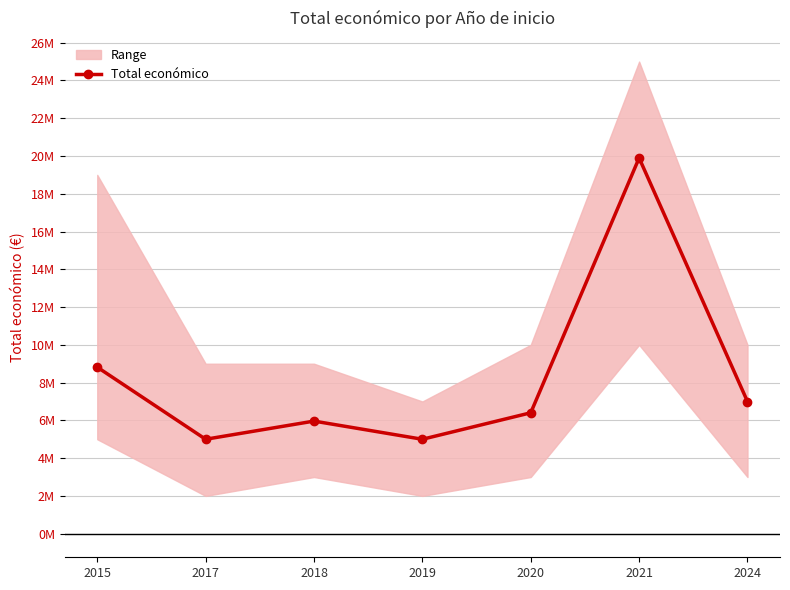

Which label corresponds to the smallest value in the chart?

2019